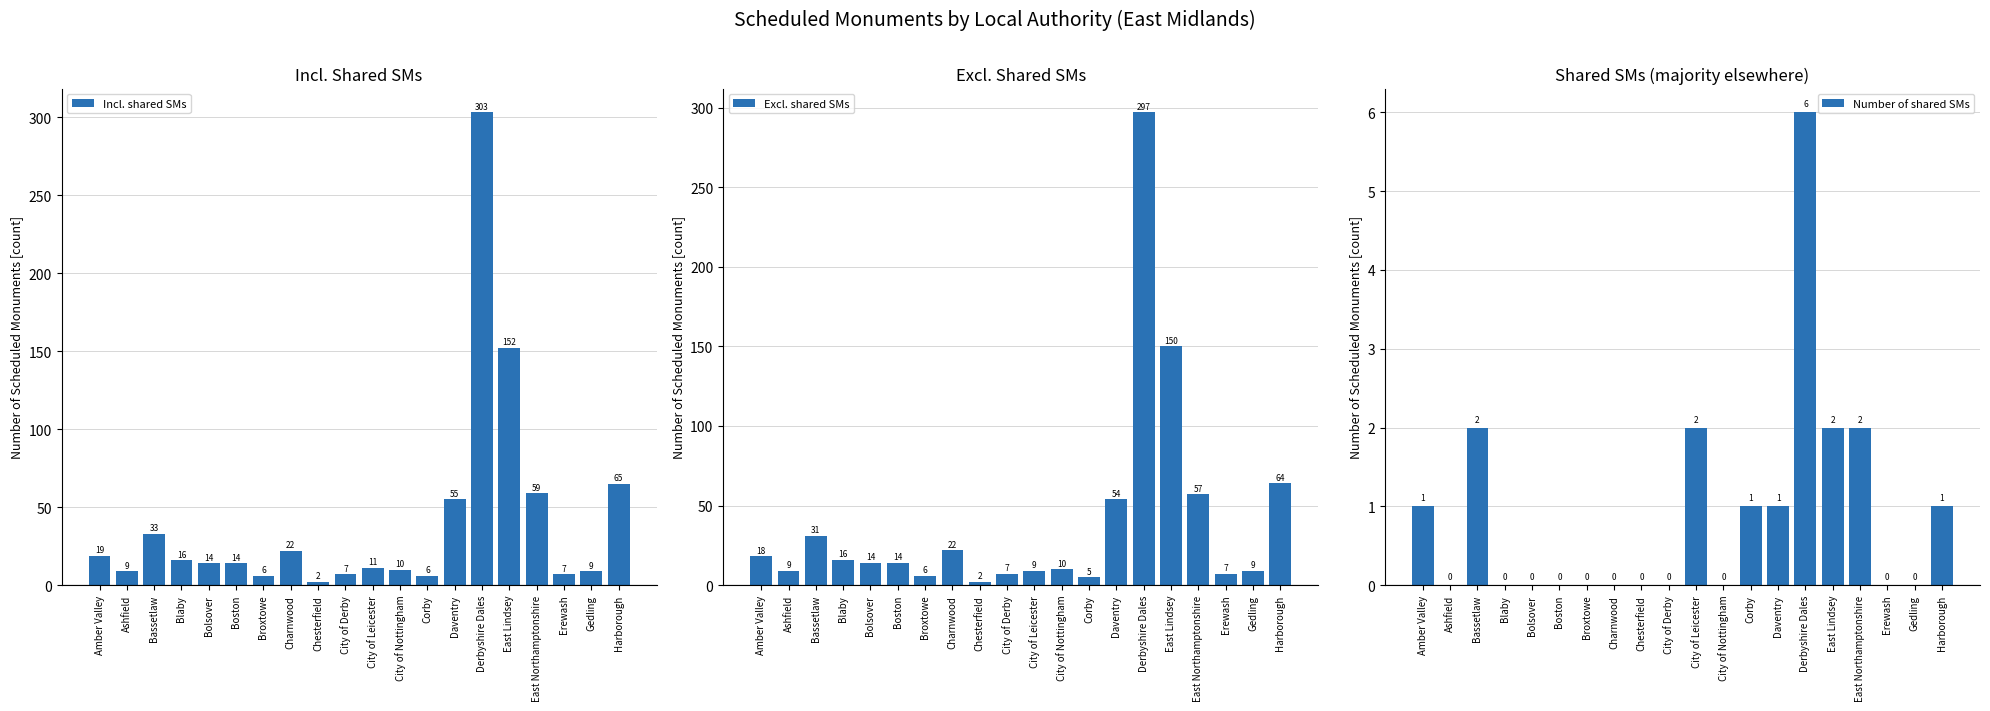

Reading right to left, list all the values displayed in this chart.

Incl. shared SMs: 65	9	7	59	152	303	55	6	10	11	7	2	22	6	14	14	16	33	9	19
Excl. shared SMs: 64	9	7	57	150	297	54	5	10	9	7	2	22	6	14	14	16	31	9	18
Number of shared SMs: 1	0	0	2	2	6	1	1	0	2	0	0	0	0	0	0	0	2	0	1